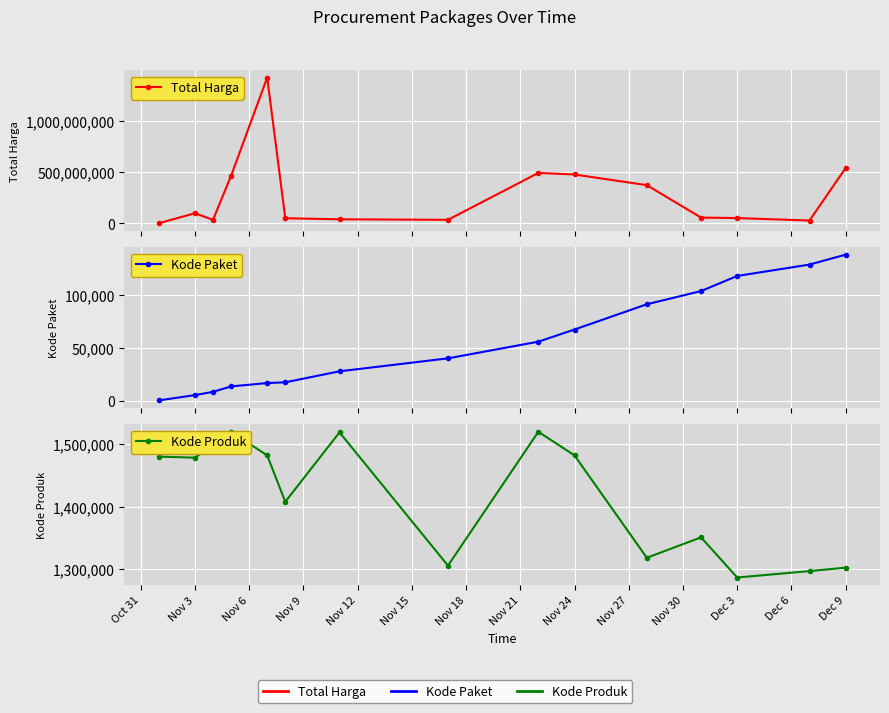

What position from the left is Nov 6?

3